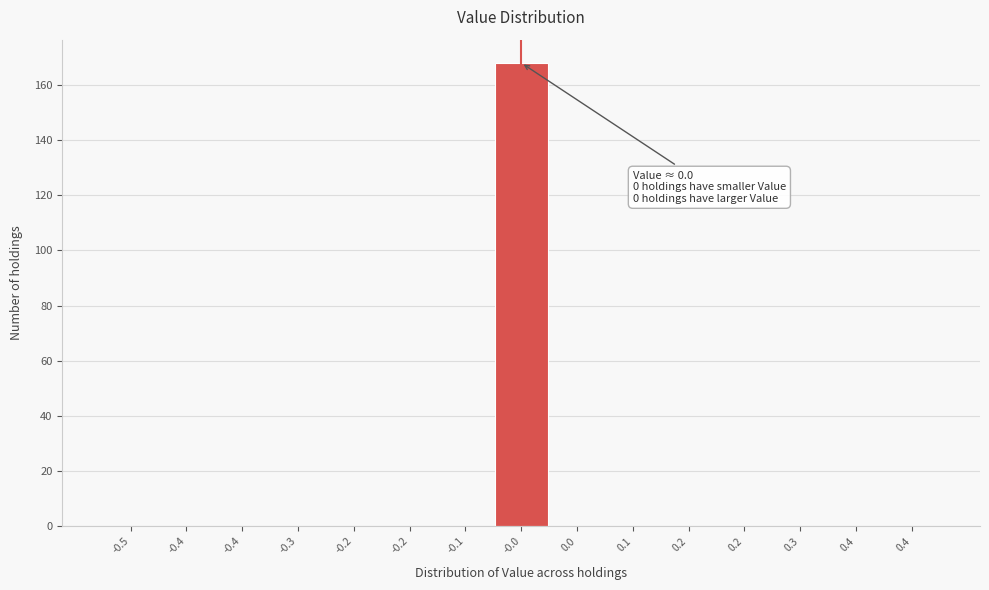

Are the bars horizontal?

No